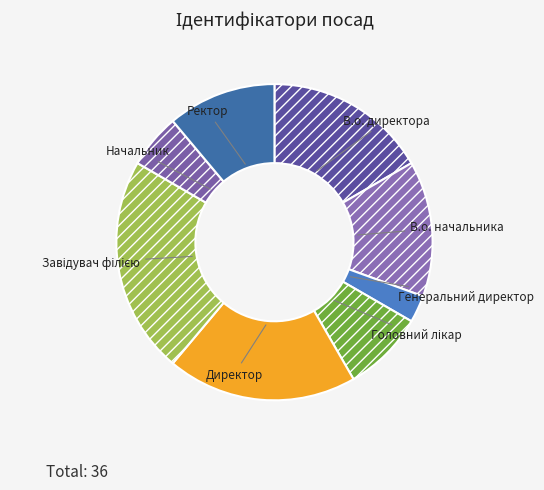

True or false: Генеральний директор accounts for 3% of the total.

True